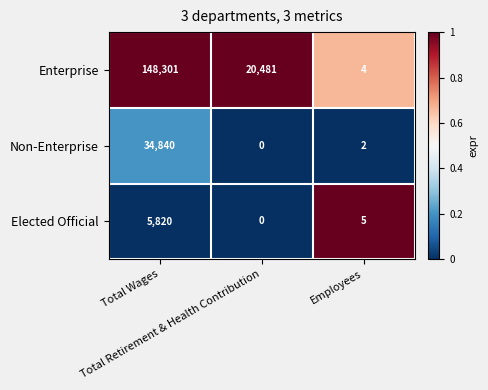

Which series has the largest total across all categories?

Enterprise